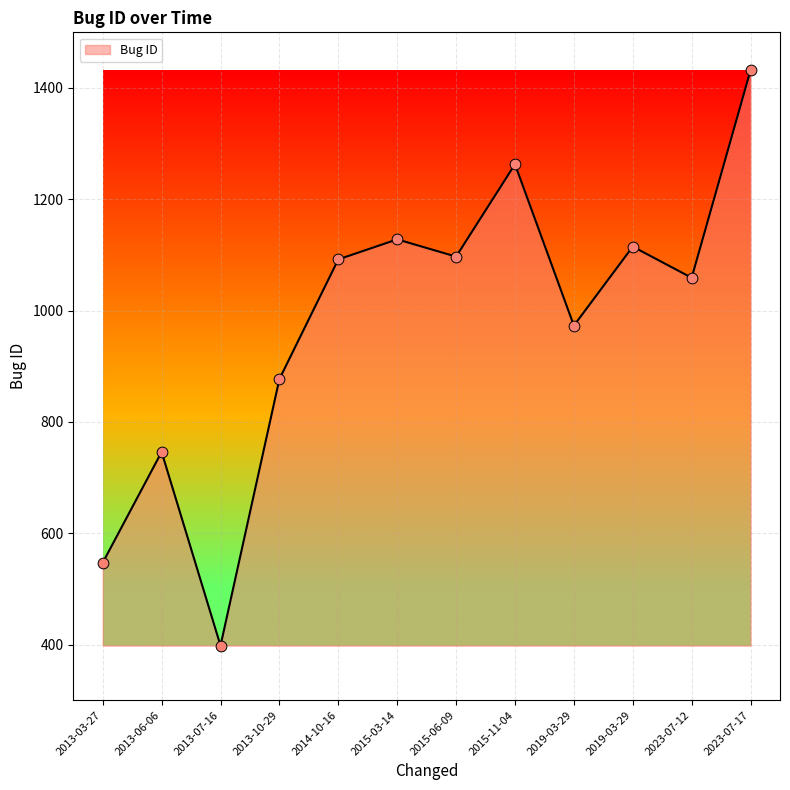

Between 2013-10-29 and 2023-07-17, which is larger?

2023-07-17